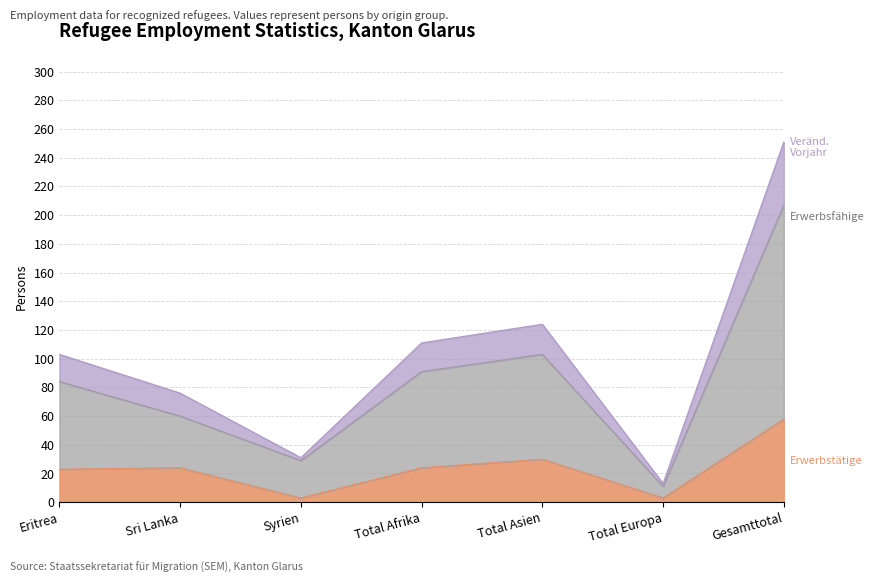

What is the label of the 7th point from the left?

Gesamttotal